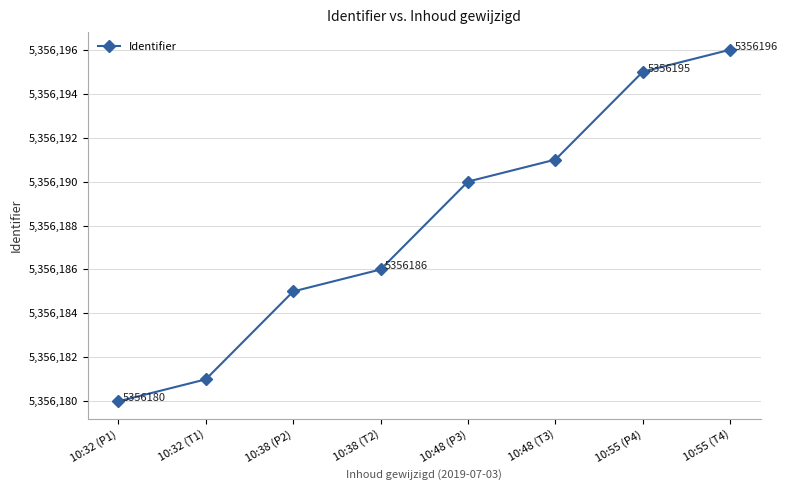

Approximately how many times larger is the value at 10:38 (T2) compared to 10:38 (P2)?

1.0